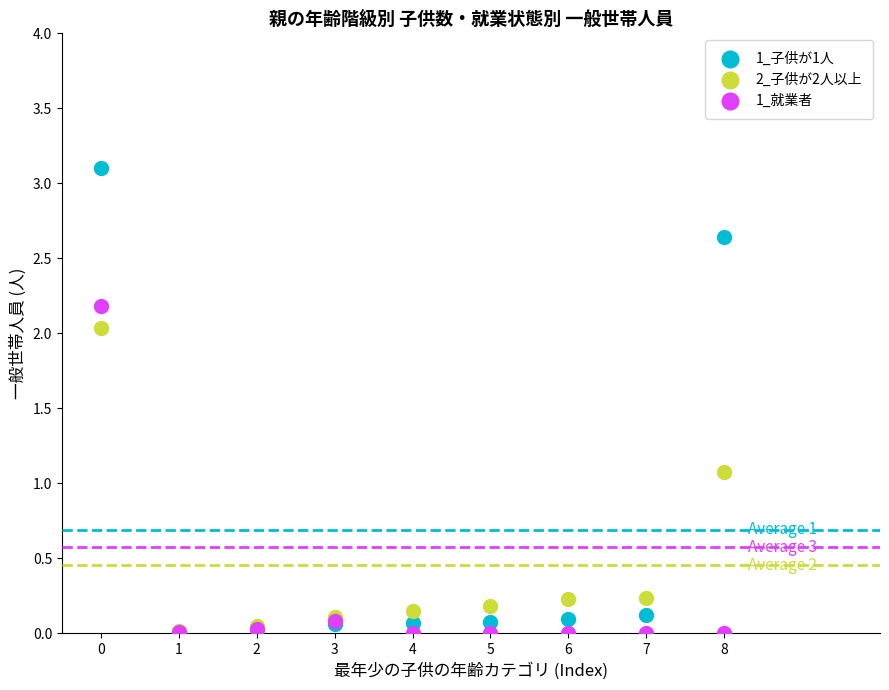

Across all series, what Y value is closest to 1?

1.1